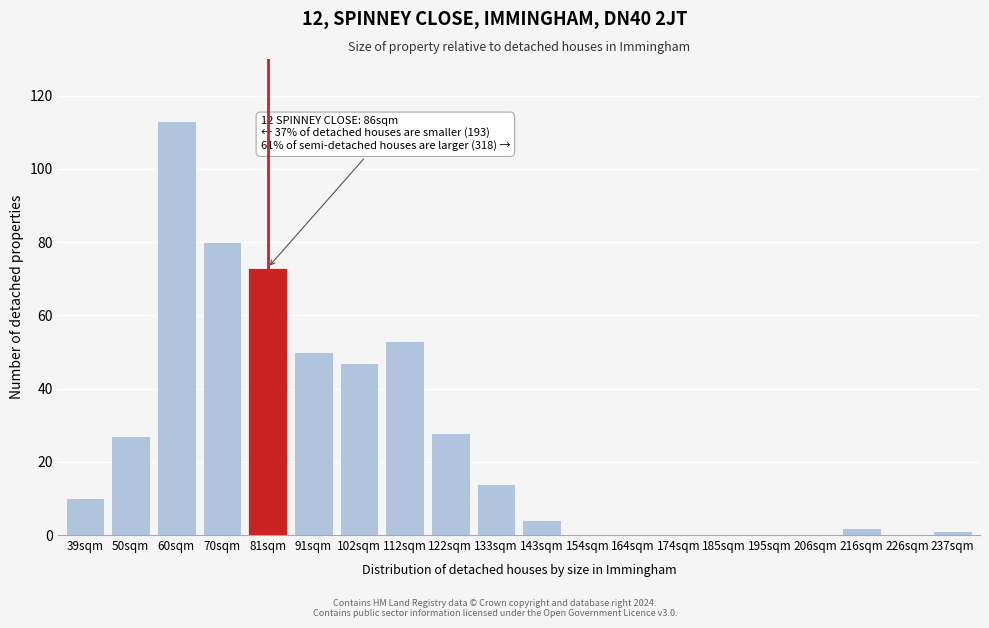

Reading right to left, extract all data points from this chart.

237sqm=1	226sqm=0	216sqm=2	206sqm=0	195sqm=0	185sqm=0	174sqm=0	164sqm=0	154sqm=0	143sqm=4	133sqm=14	122sqm=28	112sqm=53	102sqm=47	91sqm=50	81sqm=73	70sqm=80	60sqm=113	50sqm=27	39sqm=10